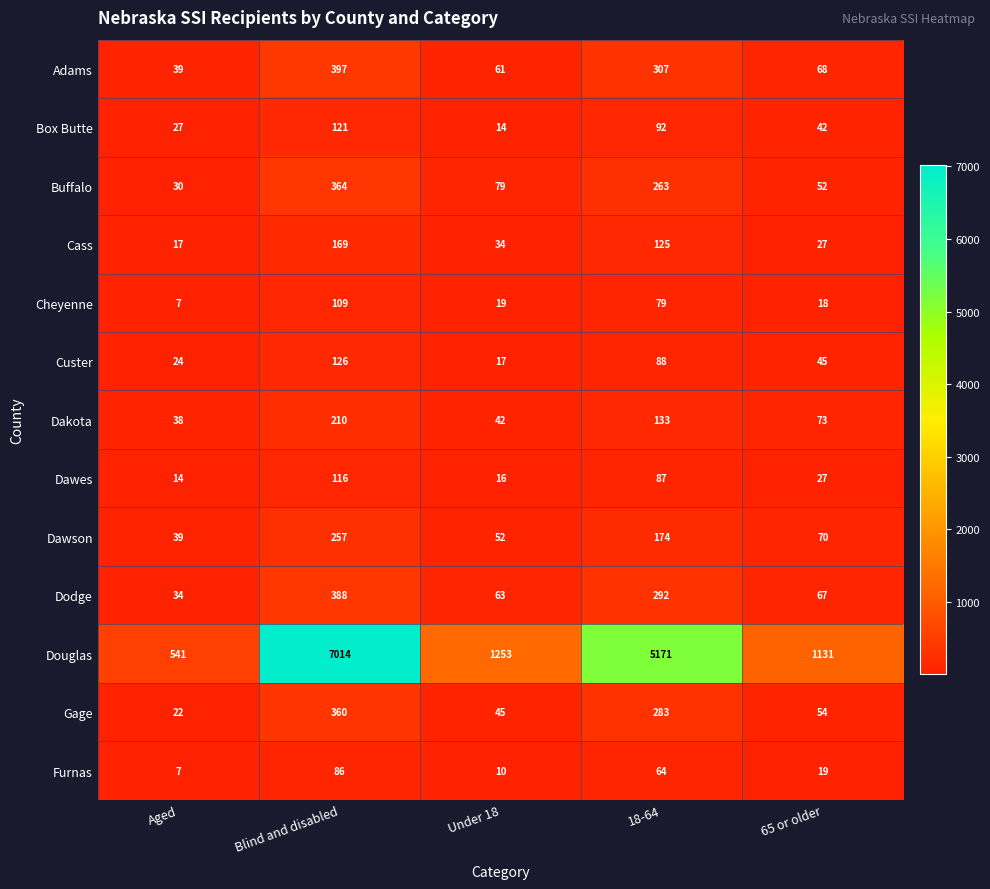

What is the difference between the maximum and second lowest values in the Custer series?

102